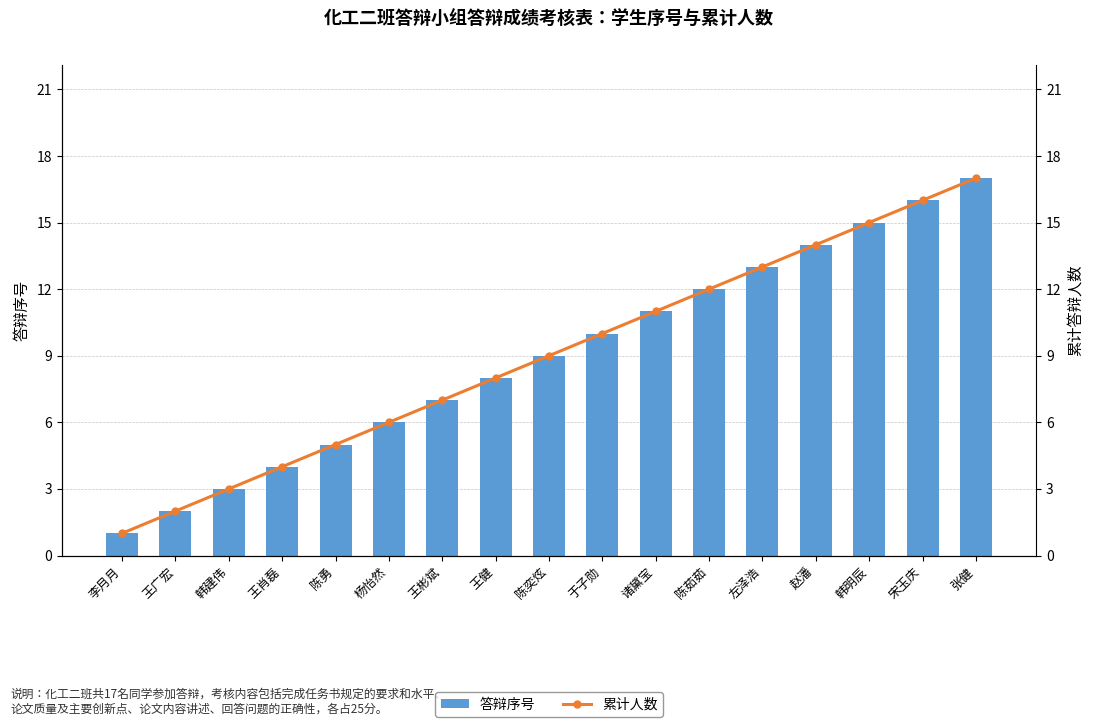

What is the value of the 累计人数 bar at the 14th from the left?

14